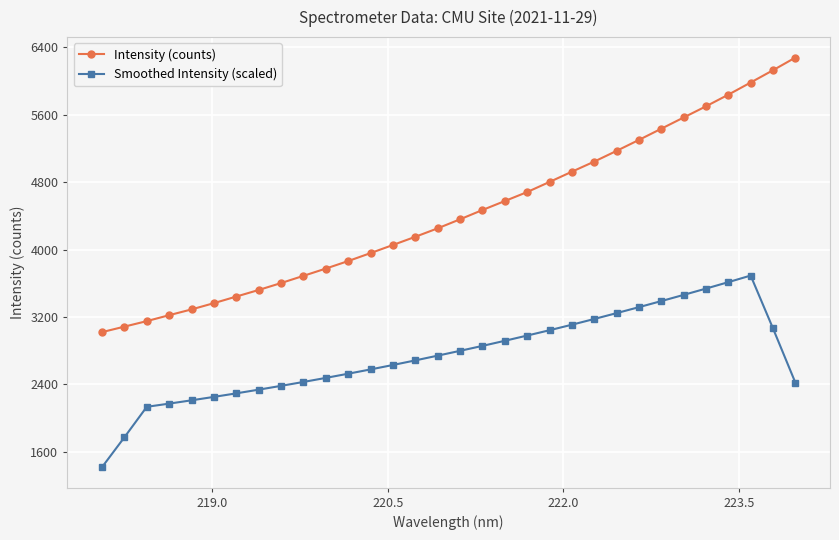

Which series has the largest total across all categories?

Intensity (counts)